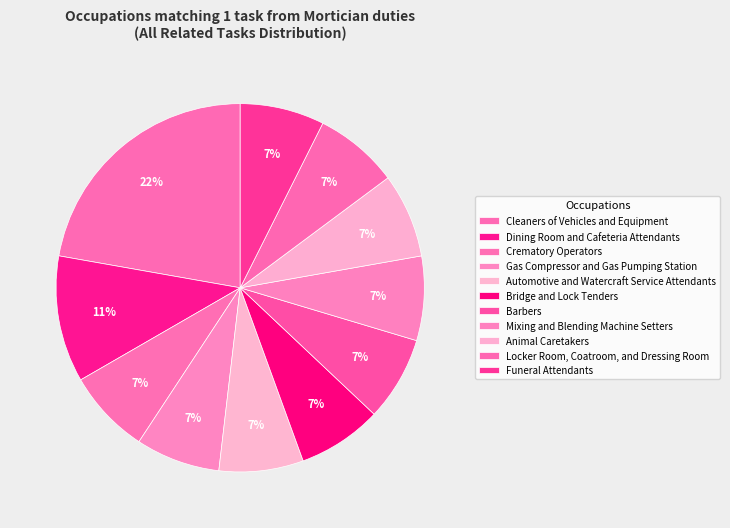

To the nearest percent, what portion does Barbers represent?

7%